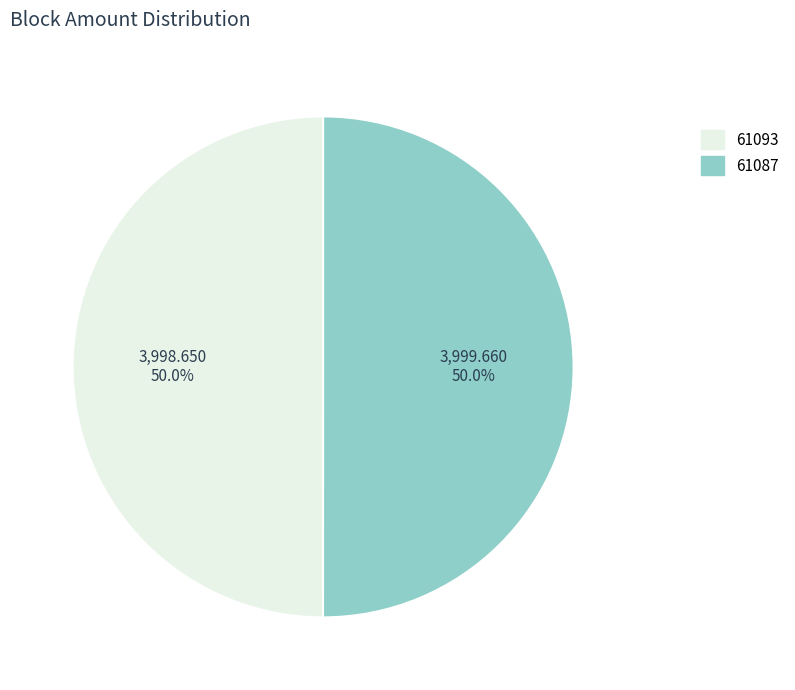

Count the number of slices in the pie.

2